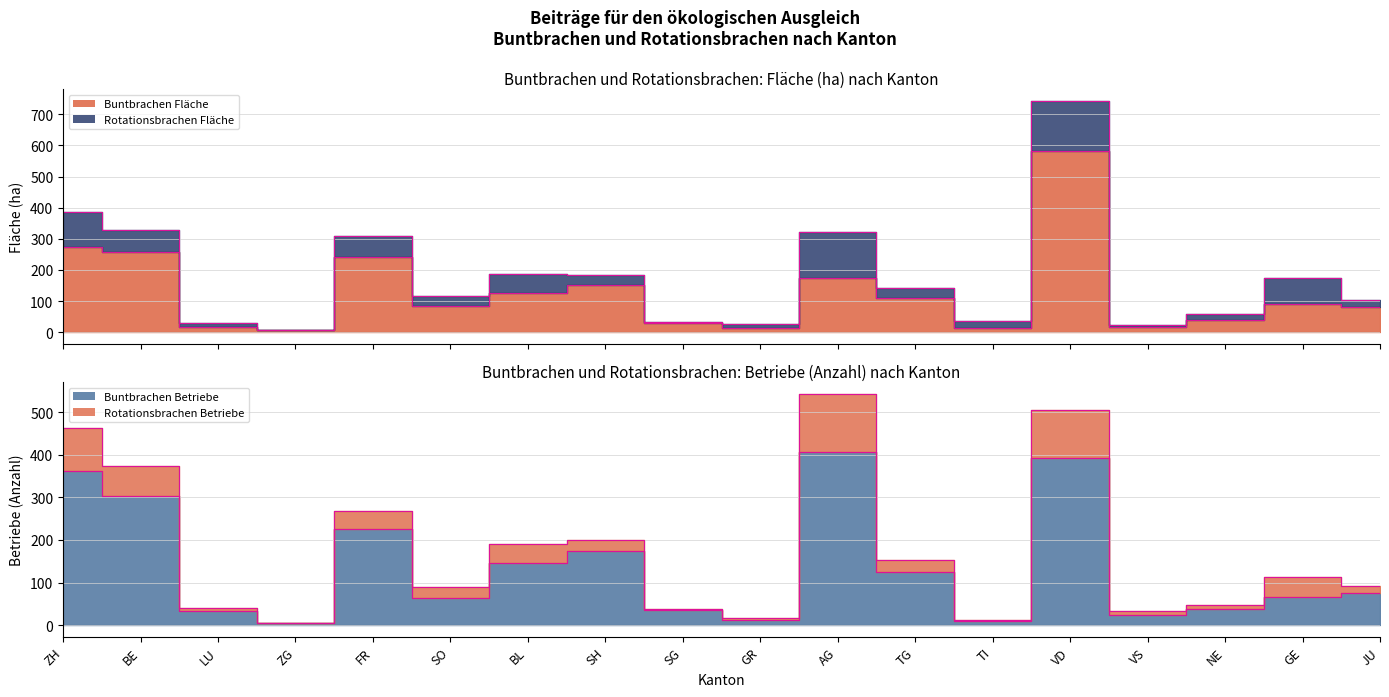

The Buntbrachen_Betriebe series shows 226.0 at FR. True or false?

True